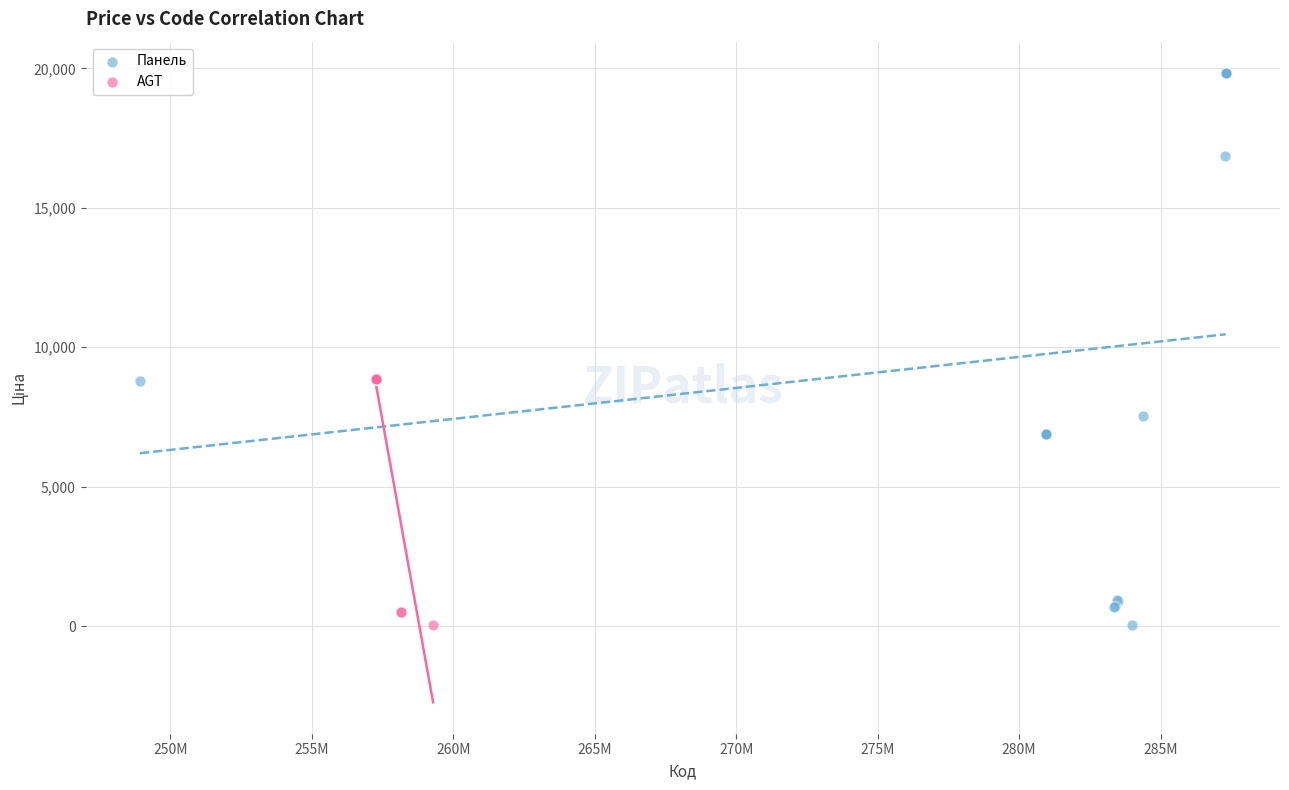

Which series has the largest Y range (max minus min)?

Панель